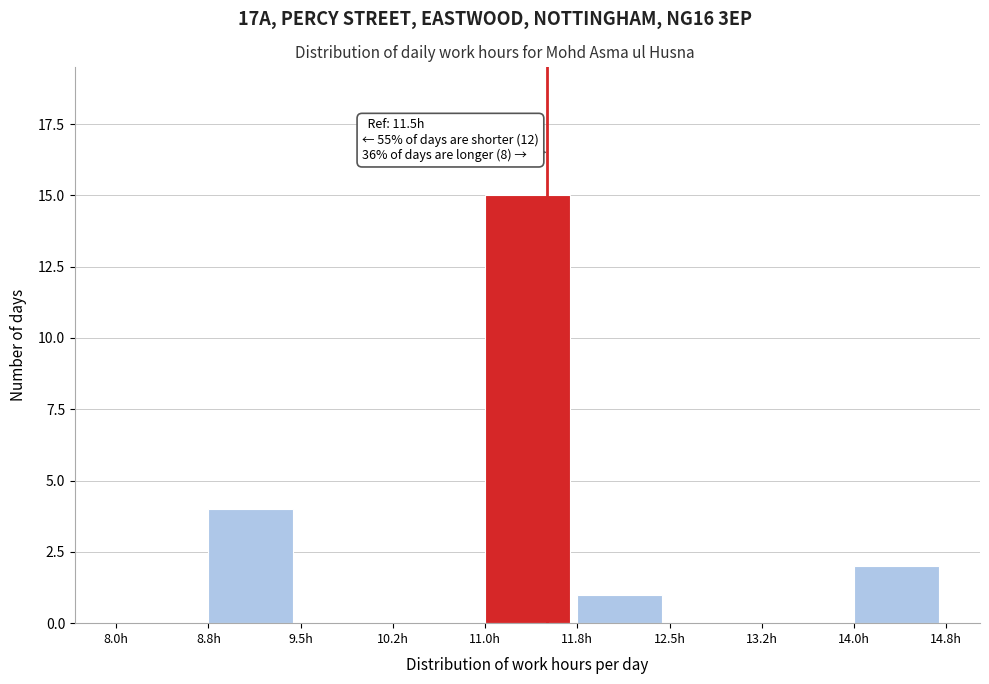

Over which range of the x-axis is the bar tallest?

11.00 to 11.75